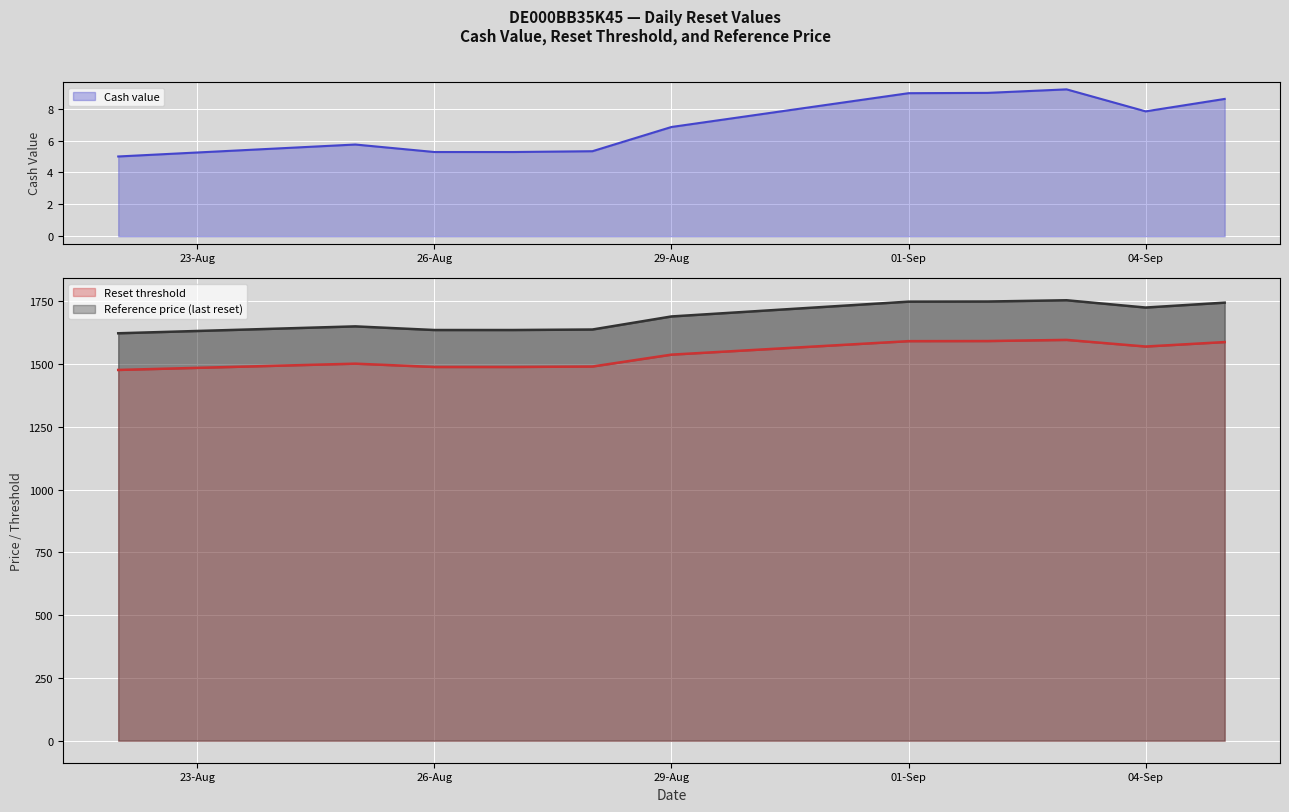

True or false: Reset threshold and Cash value intersect in this chart.

False